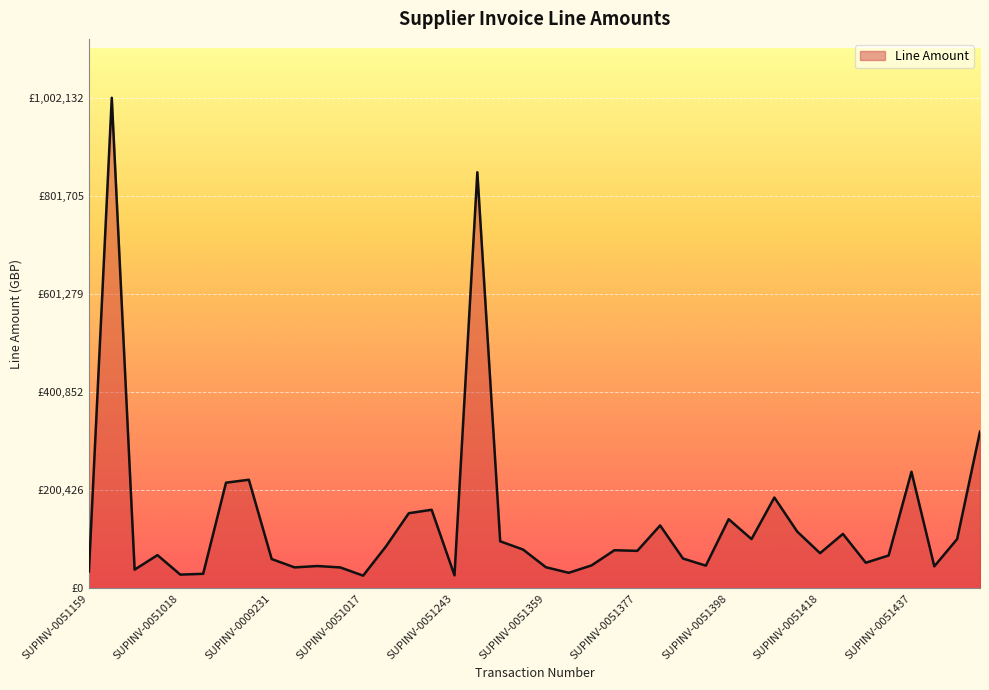

Reading left to right, transcribe all the data shown in this chart.

34613.0	1002132.0	38422.0	68046.6	28237.5	29889.6	216000.0	222000.0	60000.0	43000.0	45771.0	42920.4	26130.2	85792.0	153654.7	160688.4	26736.0	850000.0	96285.0	79474.0	43312.0	31941.0	47087.0	78052.0	76735.0	128623.0	61123.0	46546.0	141414.0	100799.0	185691.0	116100.0	71985.0	111400.0	52500.0	67300.0	238265.0	45149.0	100919.0	320354.0